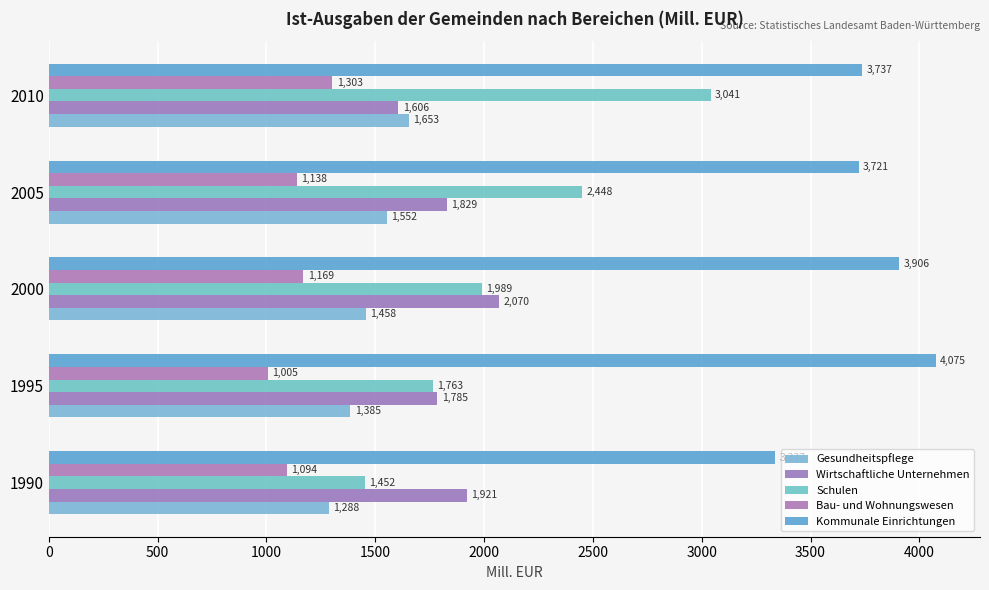

How many data points does each series have?

5